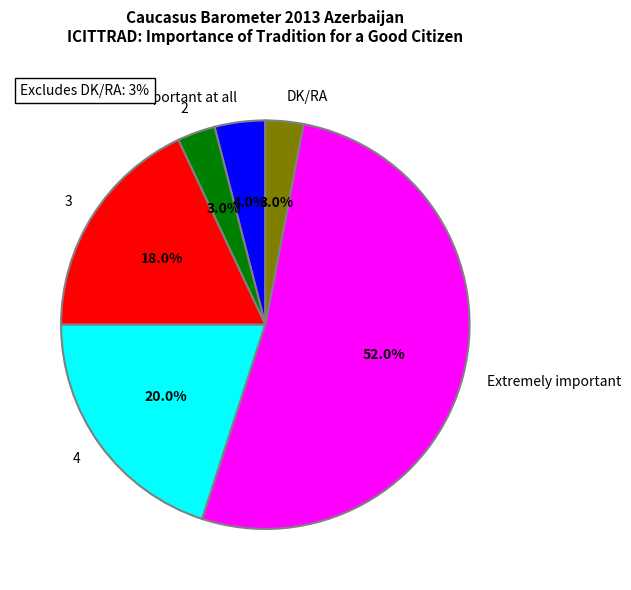

What is the largest slice in the pie chart?

Extremely important